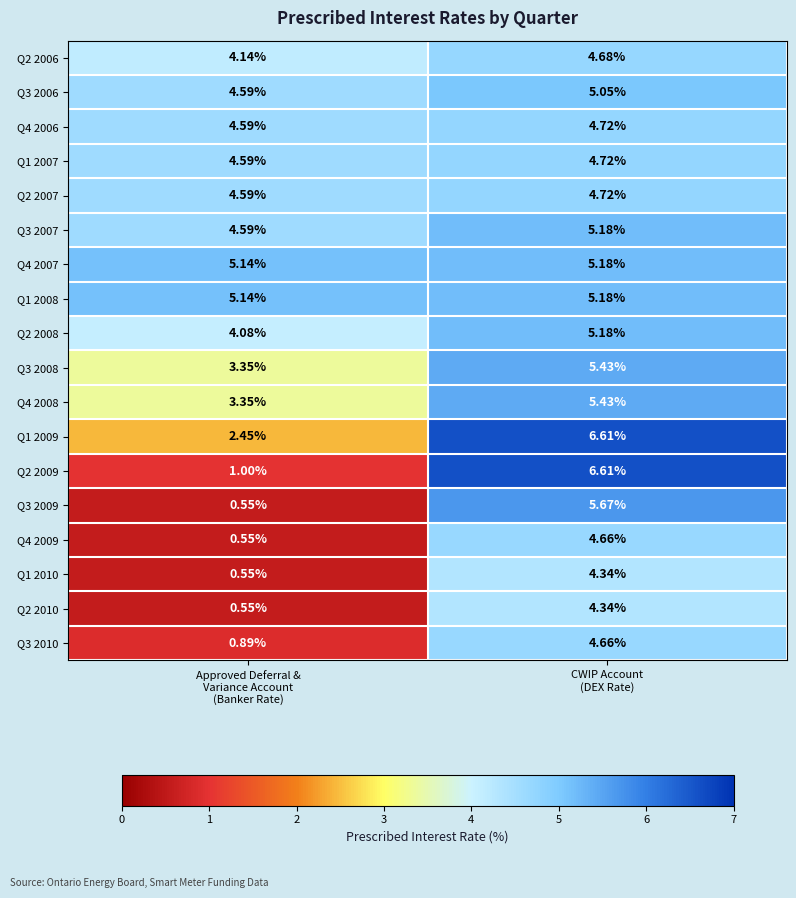

What is the difference between the highest and lowest values at CWIP Account
(DEX Rate)?

2.3